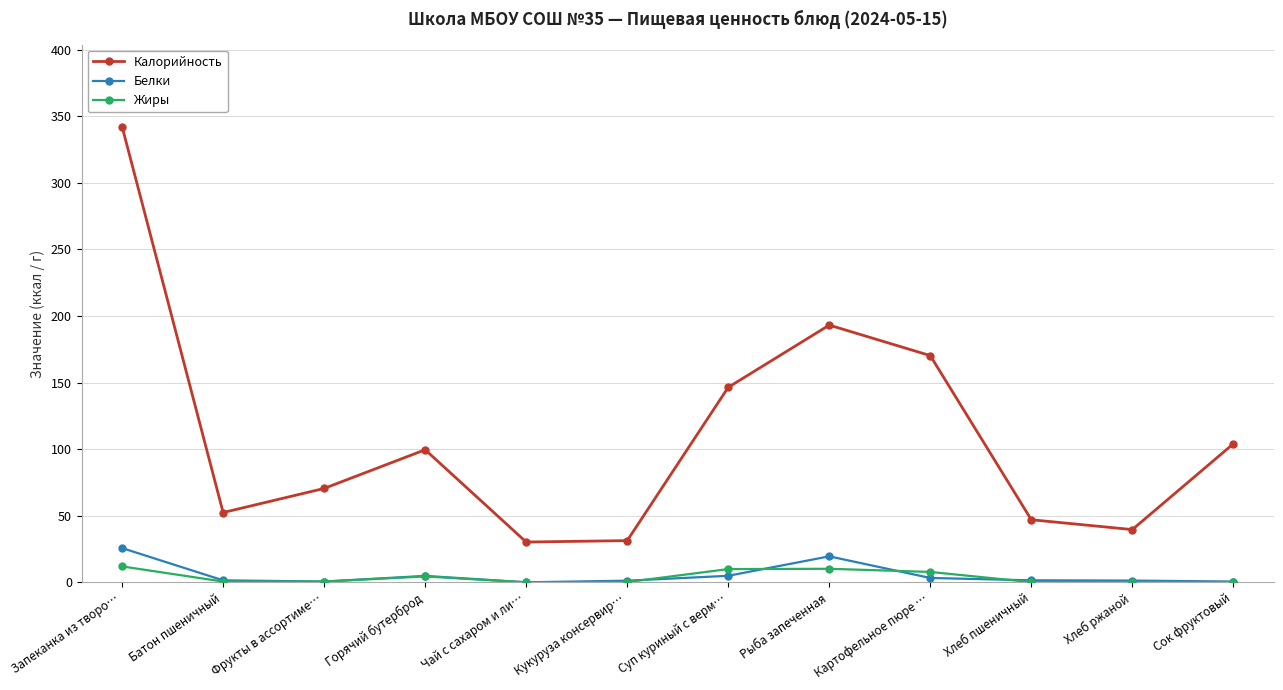

The Белки series shows 1.2 at Кукуруза консервир…. True or false?

True